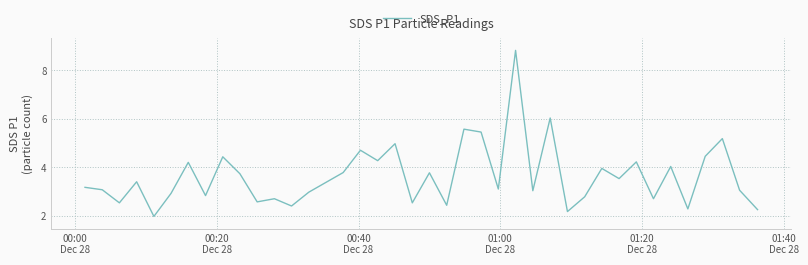

What is the smallest value displayed?

2.0